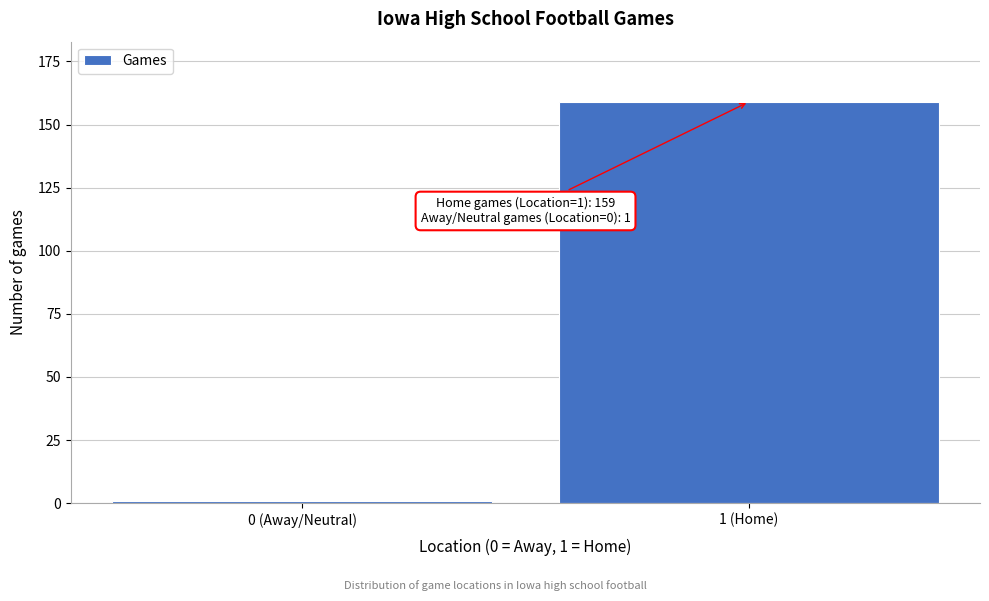

Reading left to right, extract all data points from this chart.

0 (Away/Neutral)=1	1 (Home)=159